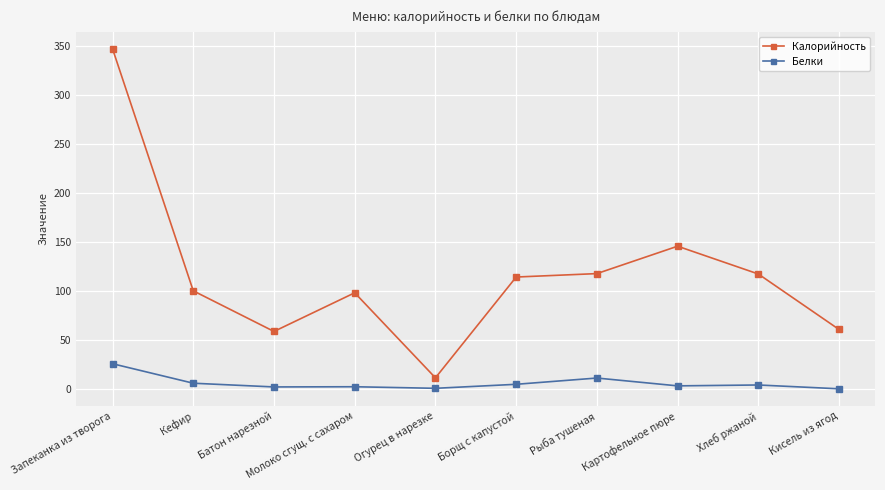

The Калорийность series shows 138.4 at Молоко сгущ. с сахаром. True or false?

False